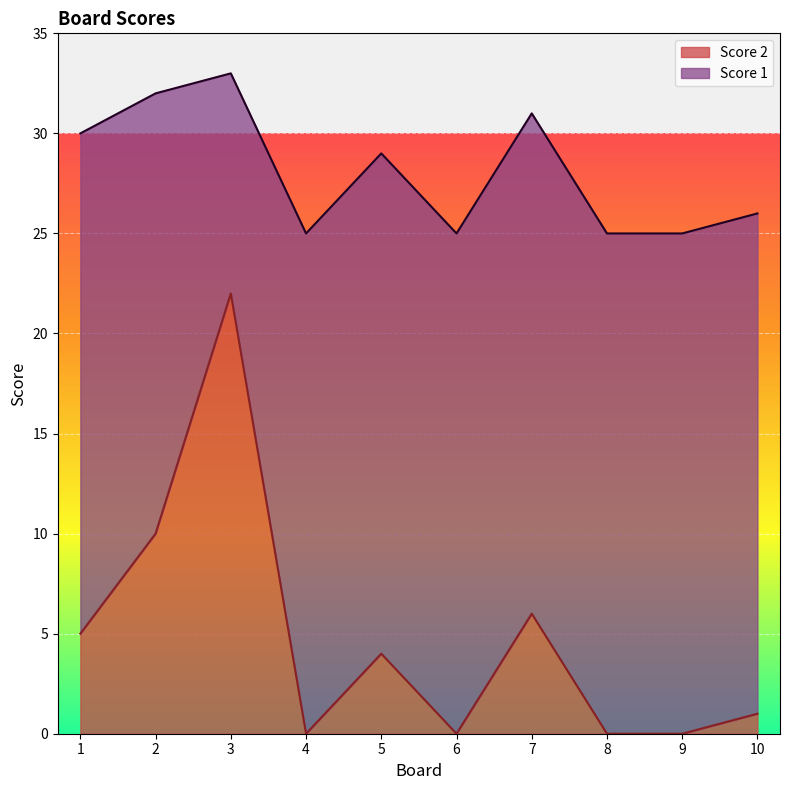

How many interior local valleys (lower than both neighbors) does the data have?

2